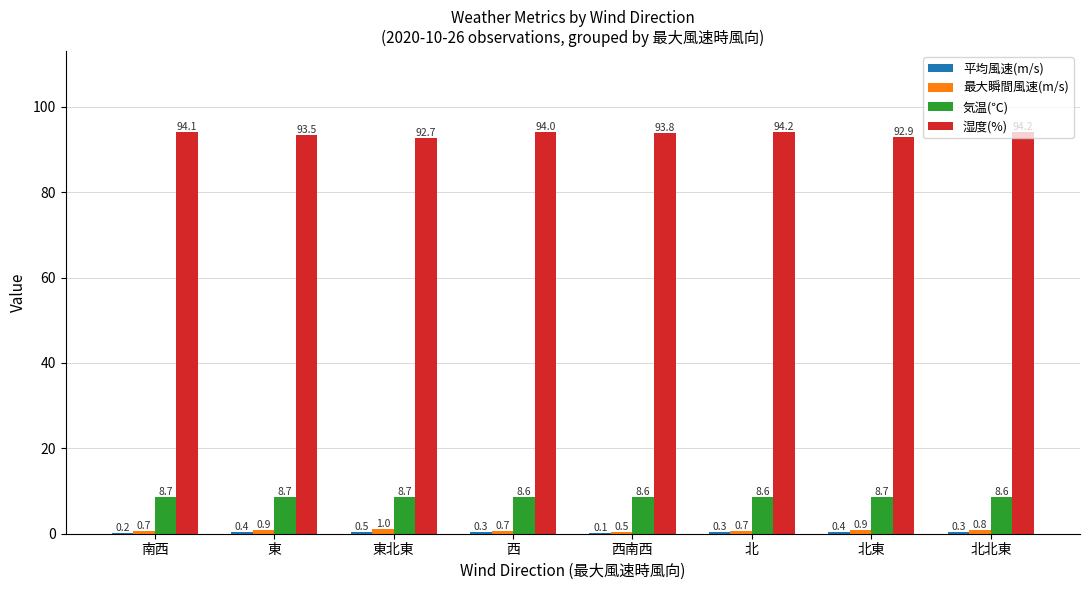

What is the maximum value for 気温(℃)?

8.7